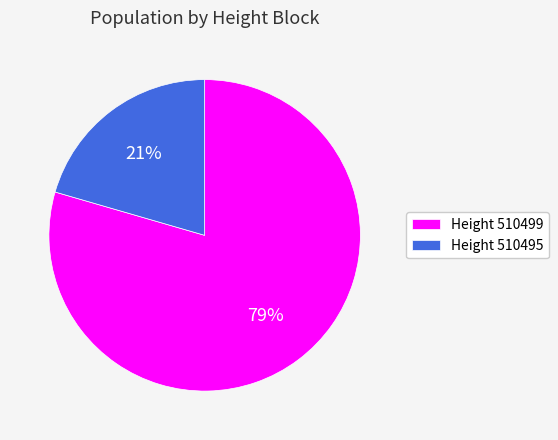

Count the number of slices in the pie.

2